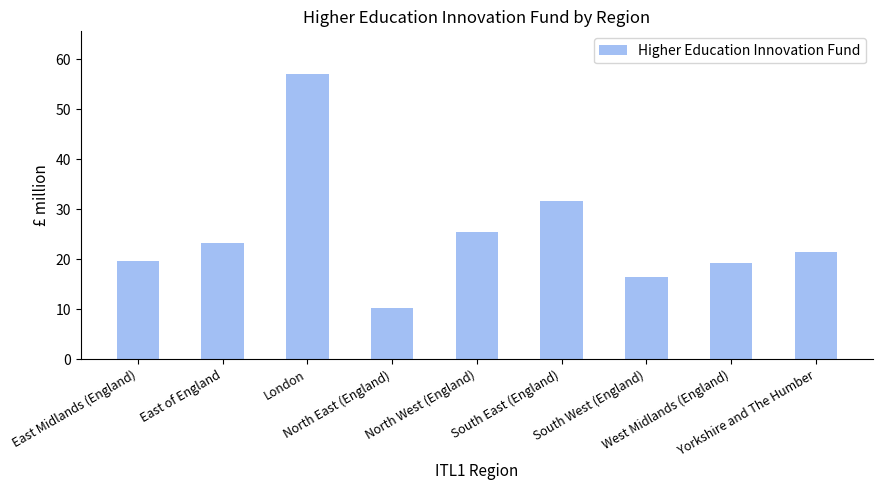

Reading right to left, list all the values displayed in this chart.

21.4	19.3	16.5	31.6	25.5	10.3	57.0	23.2	19.7